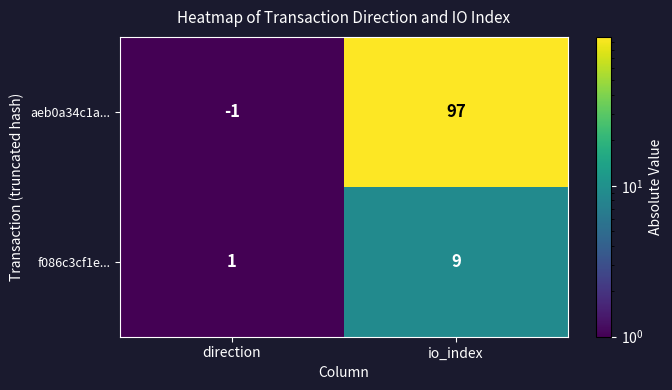

Where is f086c3cf1e... nearest to the value 5?

direction